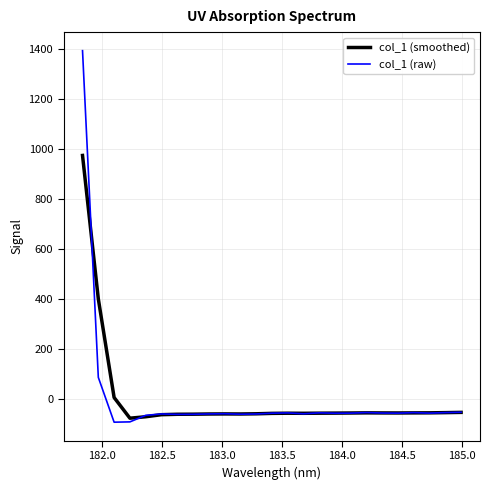

What is the minimum value shown in the chart?

-92.4